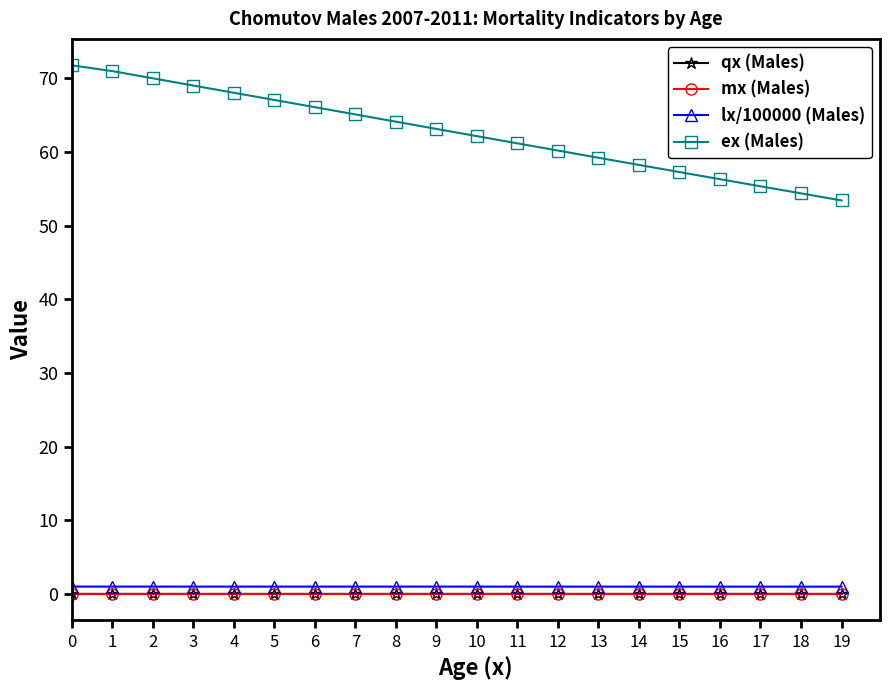

Between 3 and 14, which series saw the biggest shift?

ex (Males)